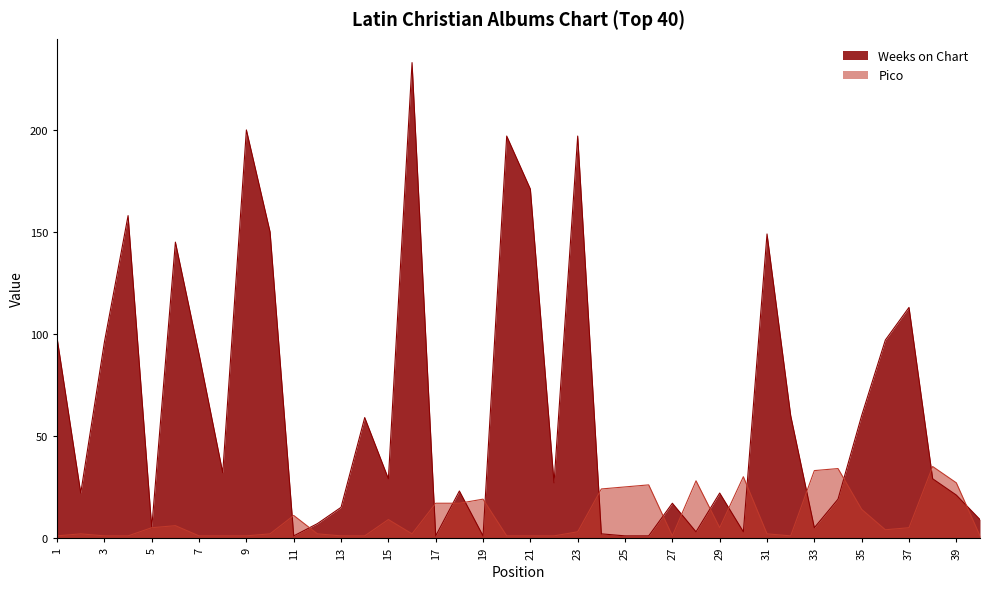

What is the difference between the Pico values at 11 and 22?

10